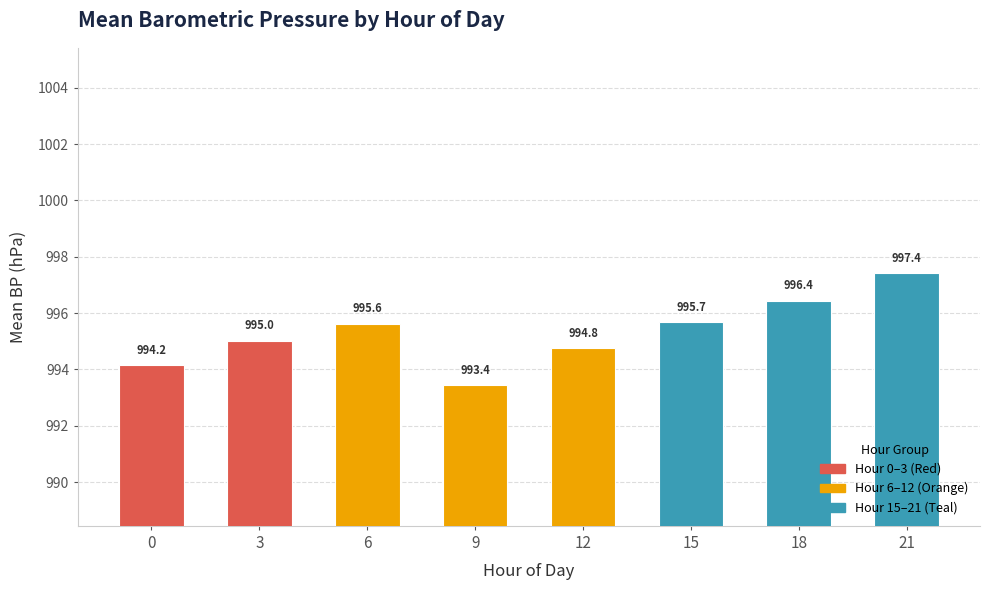

List the labels in order of value, largest first.

21, 18, 15, 6, 3, 12, 0, 9